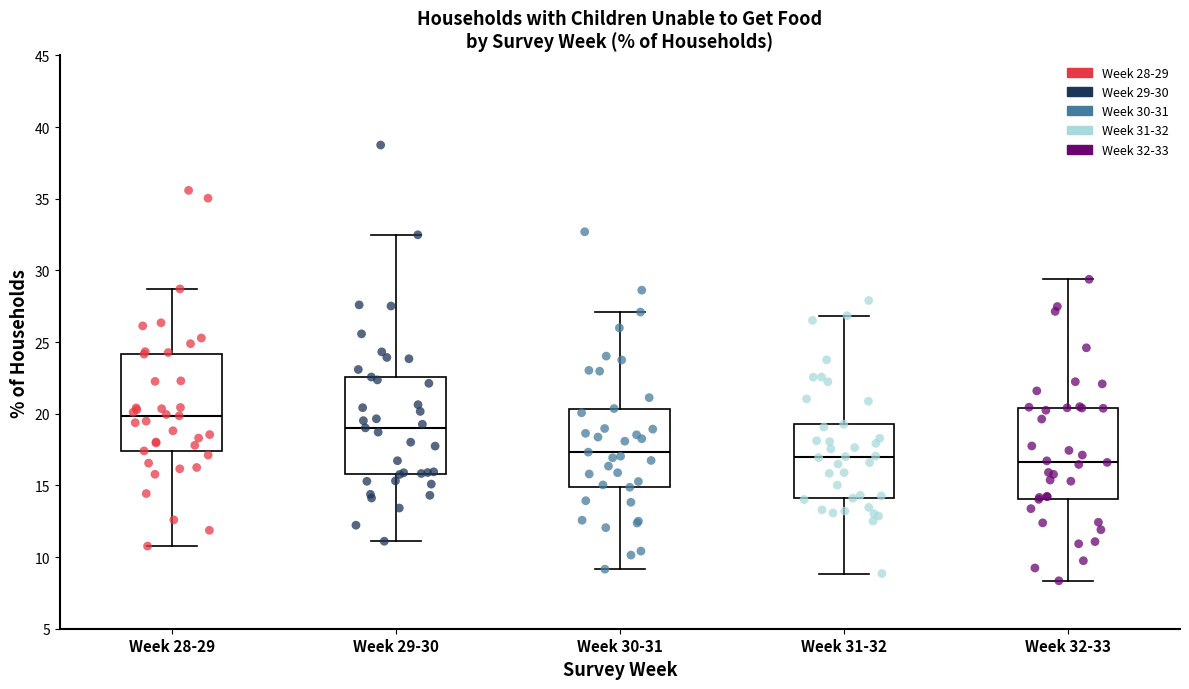

Reading left to right, read every box against the y-axis: the position of its median line, the range the box covers, and the ends of its whiskers. The values are not printed on the chart, so give them approximately, as read against the axis.

Week 28-29: median 20.0, box 17.5 to 24.0, whiskers 11.0 to 28.5
Week 29-30: median 19.0, box 16.0 to 22.5, whiskers 11.0 to 32.5
Week 30-31: median 17.5, box 15.0 to 20.5, whiskers 9.0 to 27.0
Week 31-32: median 17.0, box 14.0 to 19.5, whiskers 9.0 to 27.0
Week 32-33: median 16.5, box 14.0 to 20.5, whiskers 8.5 to 29.5